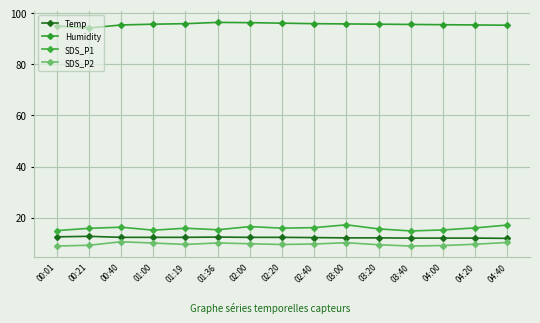

True or false: Humidity has a value of 95.4 at 04:20.

True